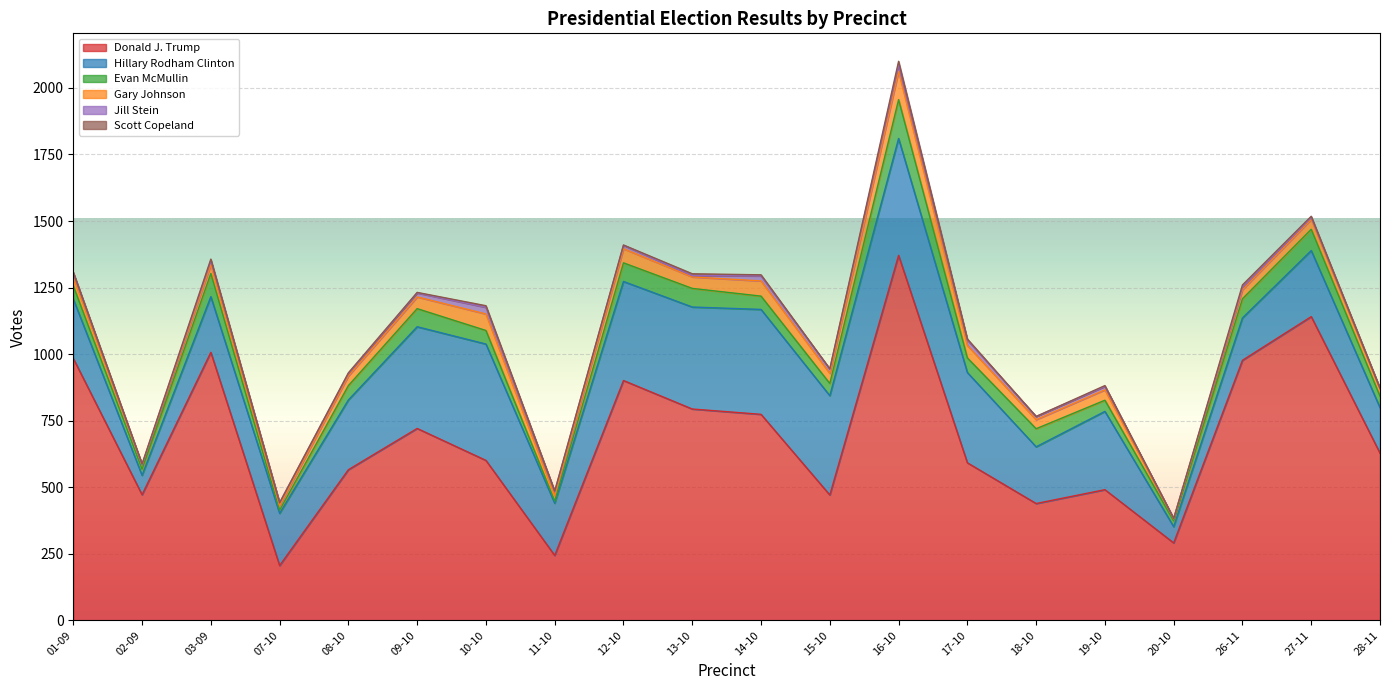

Which series has the largest range (max minus min)?

Donald J. Trump